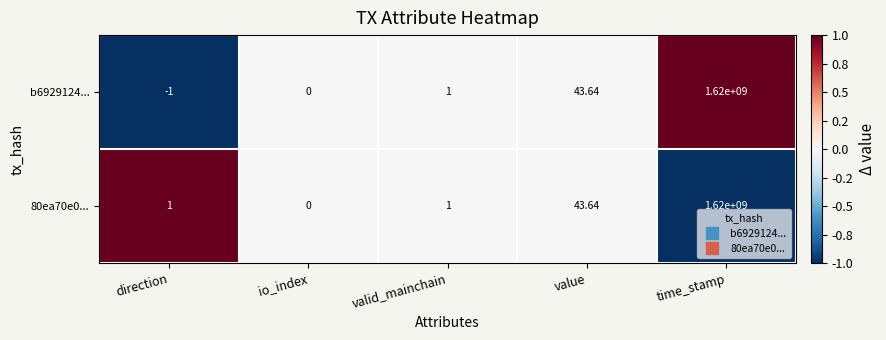

At which category does the chart reach its minimum across all series?

direction